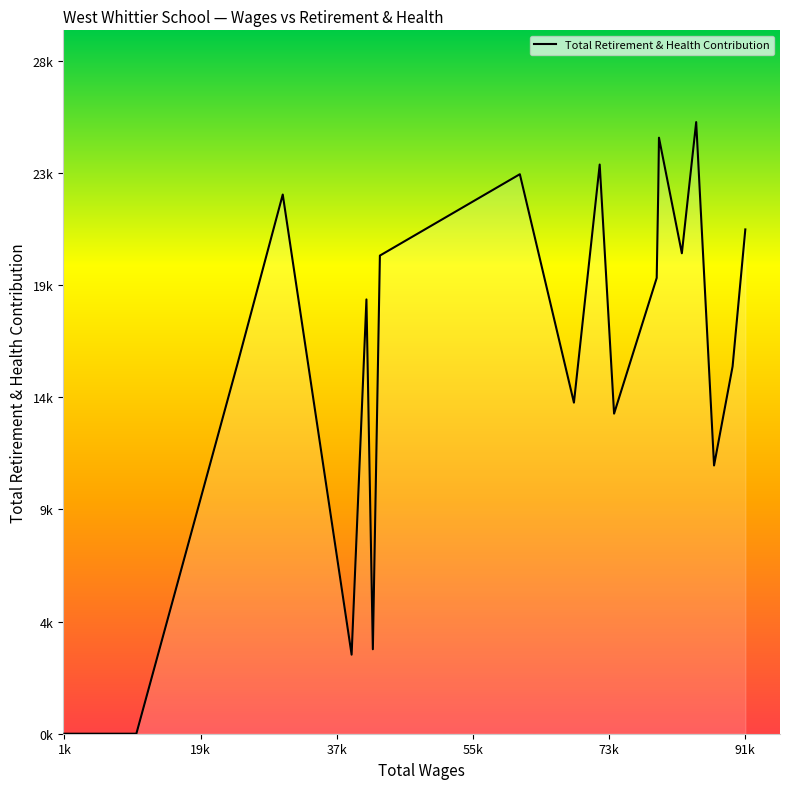

Does the chart display data point markers on the line(s)?

No